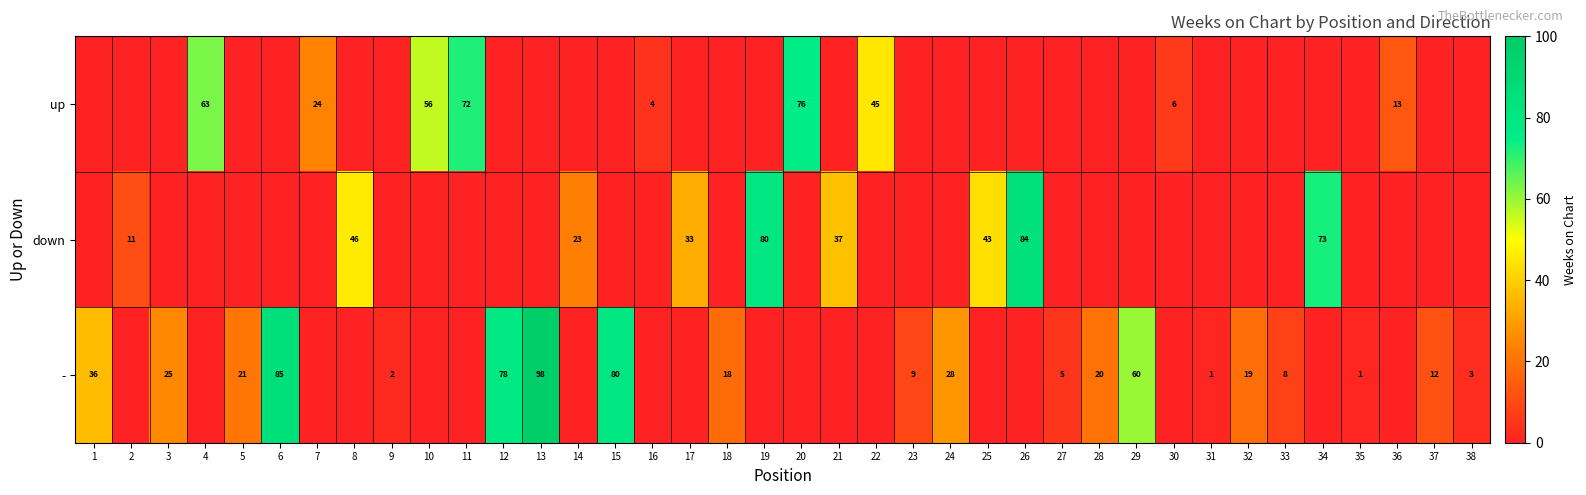

At which category is the sum across all series the highest?

13